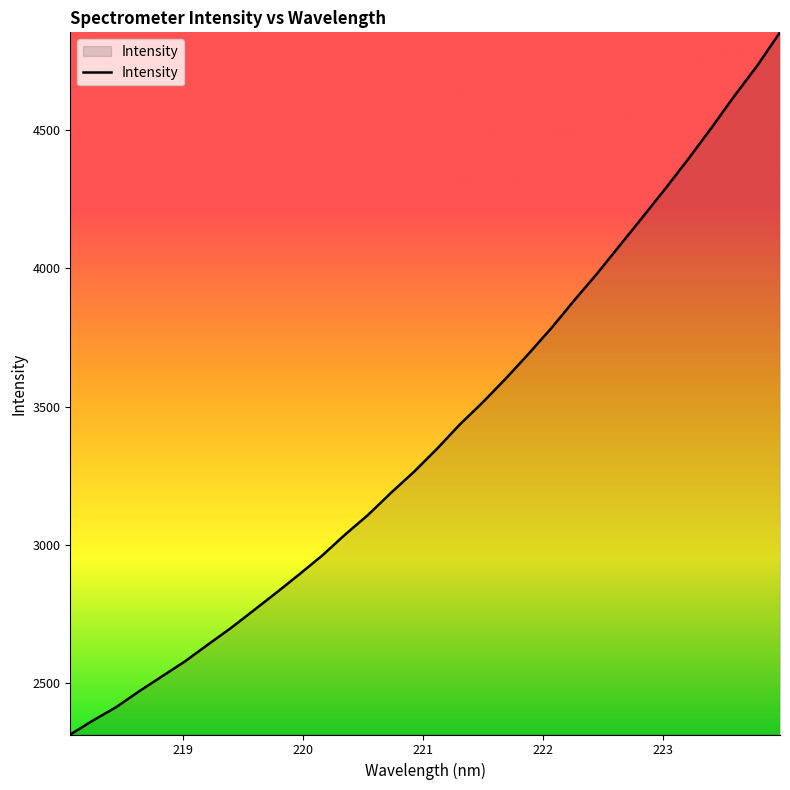

True or false: the data has more than 0 interior local peaks.

False